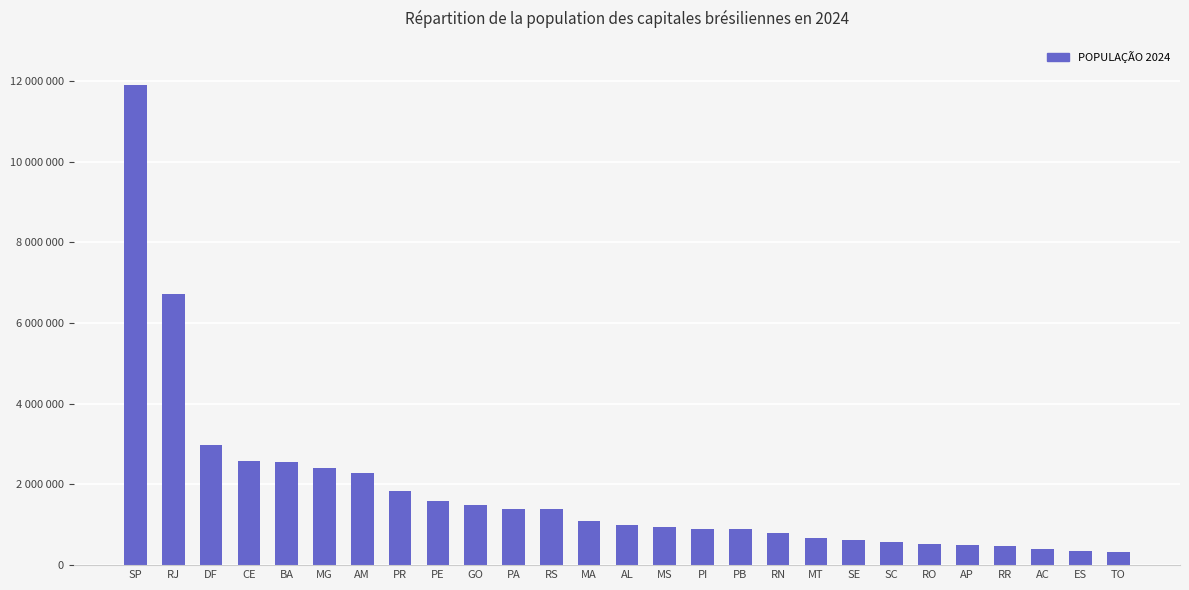

List the labels in order of value, smallest first.

TO, ES, AC, RR, AP, RO, SC, SE, MT, RN, PB, PI, MS, AL, MA, RS, PA, GO, PE, PR, AM, MG, BA, CE, DF, RJ, SP